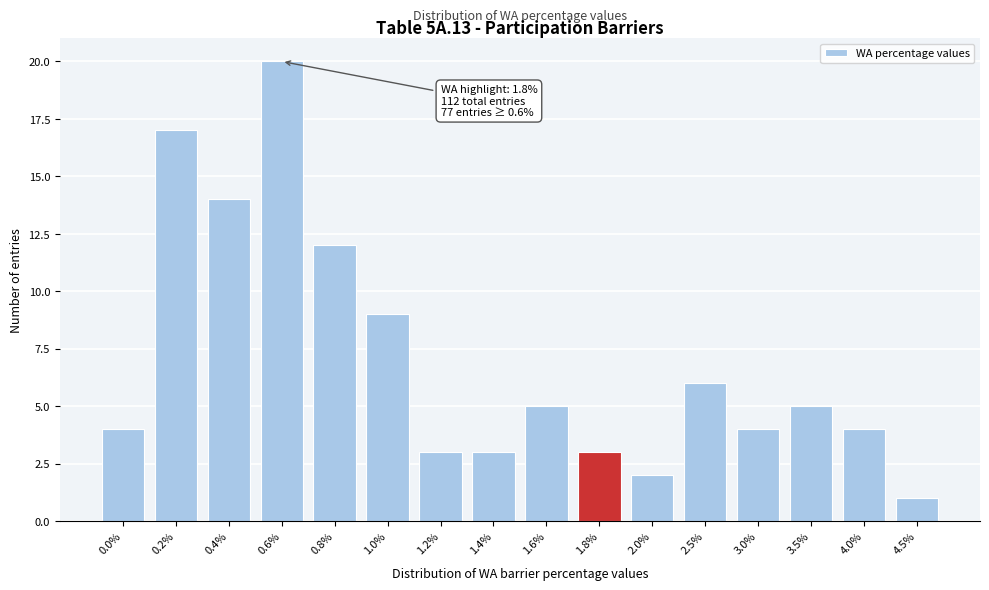

Reading left to right, list all the values displayed in this chart.

0.0%=4	0.2%=17	0.4%=14	0.6%=20	0.8%=12	1.0%=9	1.2%=3	1.4%=3	1.6%=5	1.8%=3	2.0%=2	2.5%=6	3.0%=4	3.5%=5	4.0%=4	4.5%=1